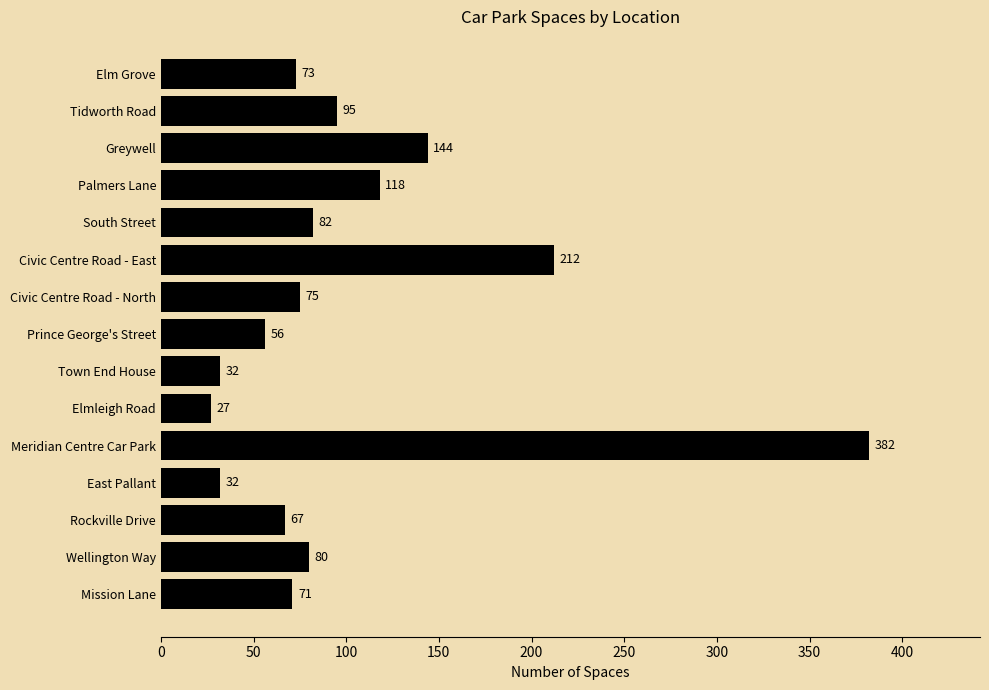

Reading bottom to top, list all the values displayed in this chart.

71	80	67	32	382	27	32	56	75	212	82	118	144	95	73